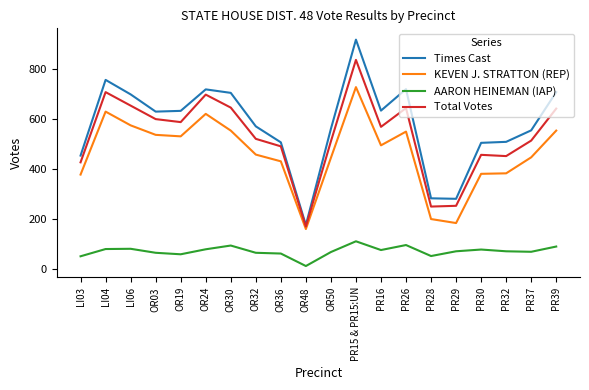

Which series has the largest total across all categories?

Times Cast